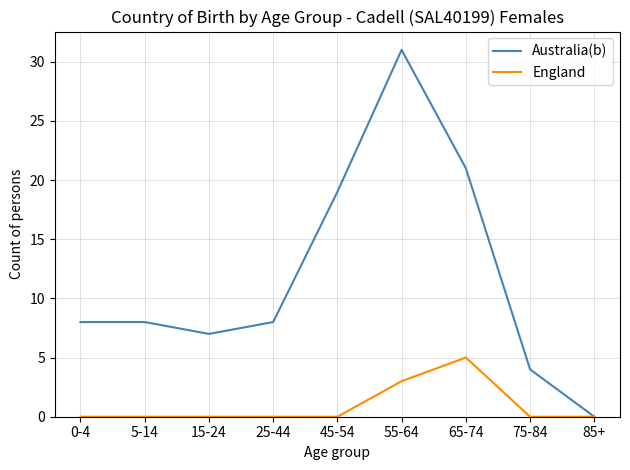

Which category has the lowest value in the Australia(b) series?

85+